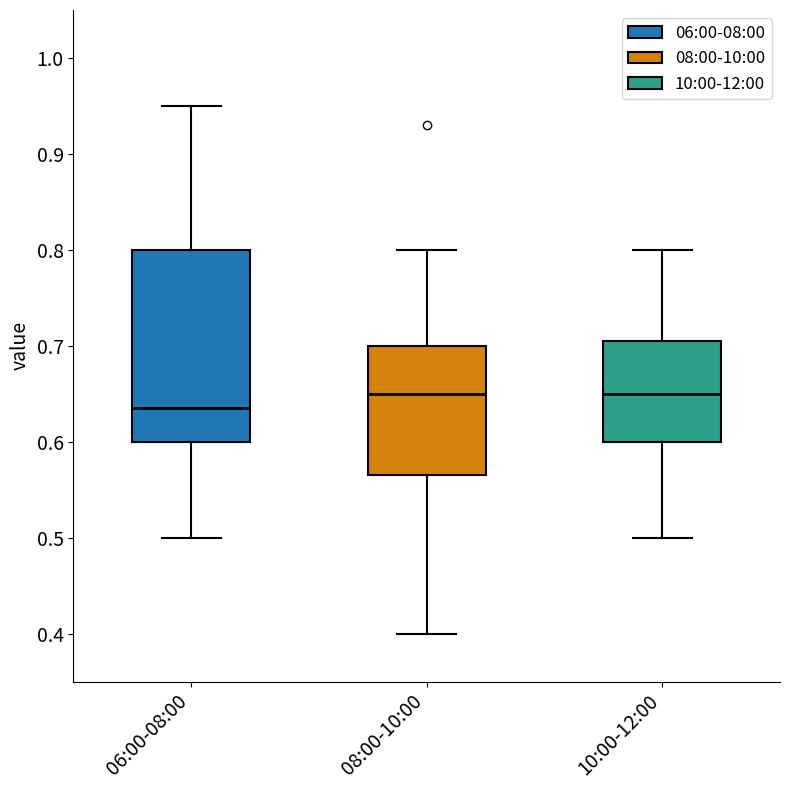

Which box is the tallest, from its lower edge to its upper edge?

06:00-08:00